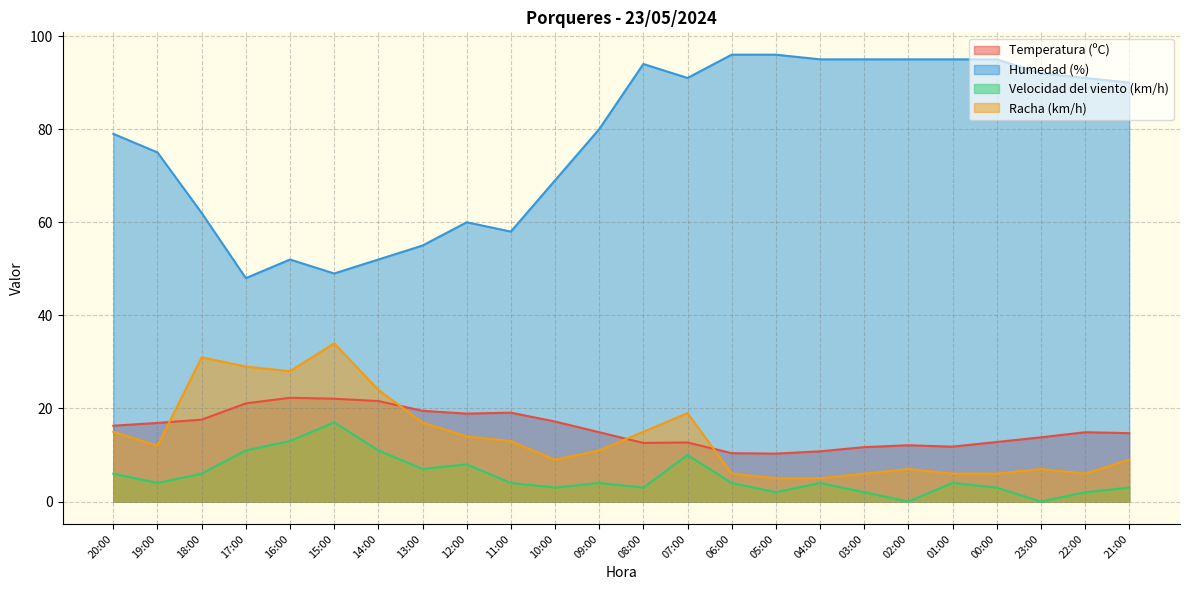

What position from the left is 06:00?

15